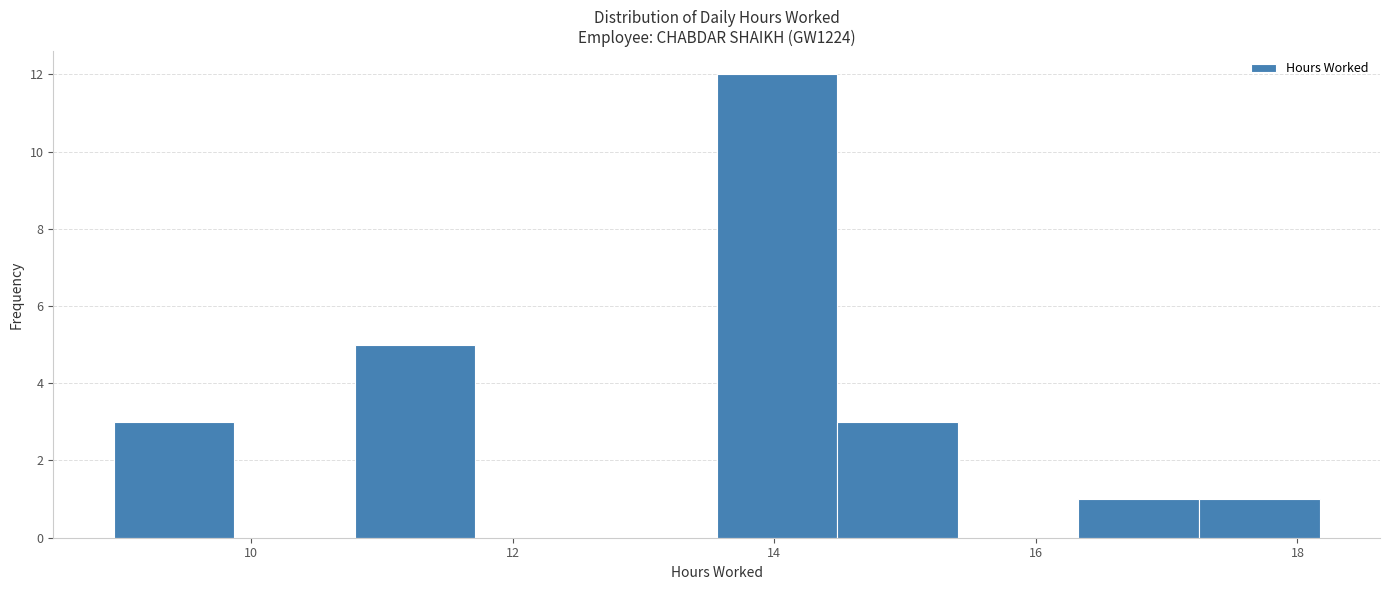

What is the height of the bar covering 10.8 to 11.8 on the x-axis? Neither the bar edges nor the heights are printed on the chart, so give them approximately, as read against the axes.

5